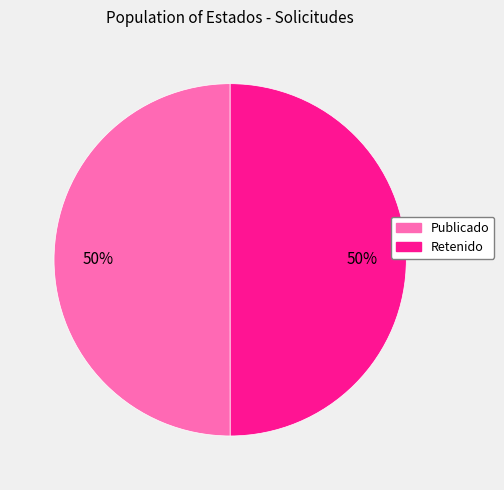

To the nearest percent, what is the combined percentage of Publicado and Retenido?

100%